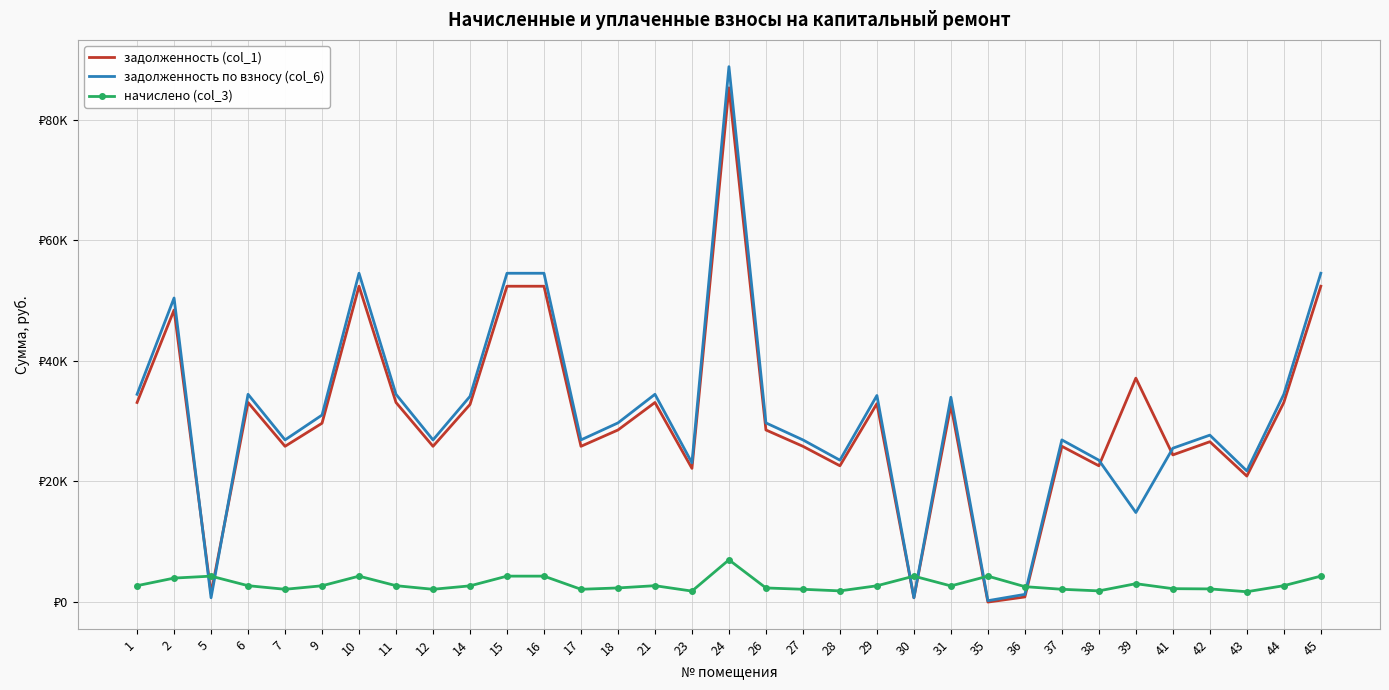

What is the total value across all series at 15?

111189.0